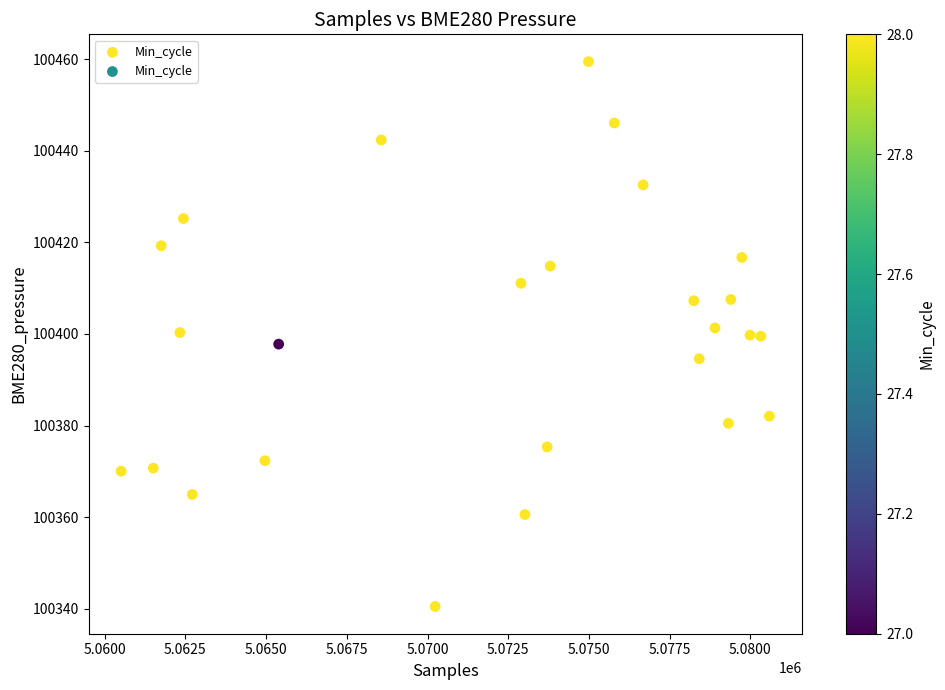

What is the range of Y values (max minus min)?

118.9